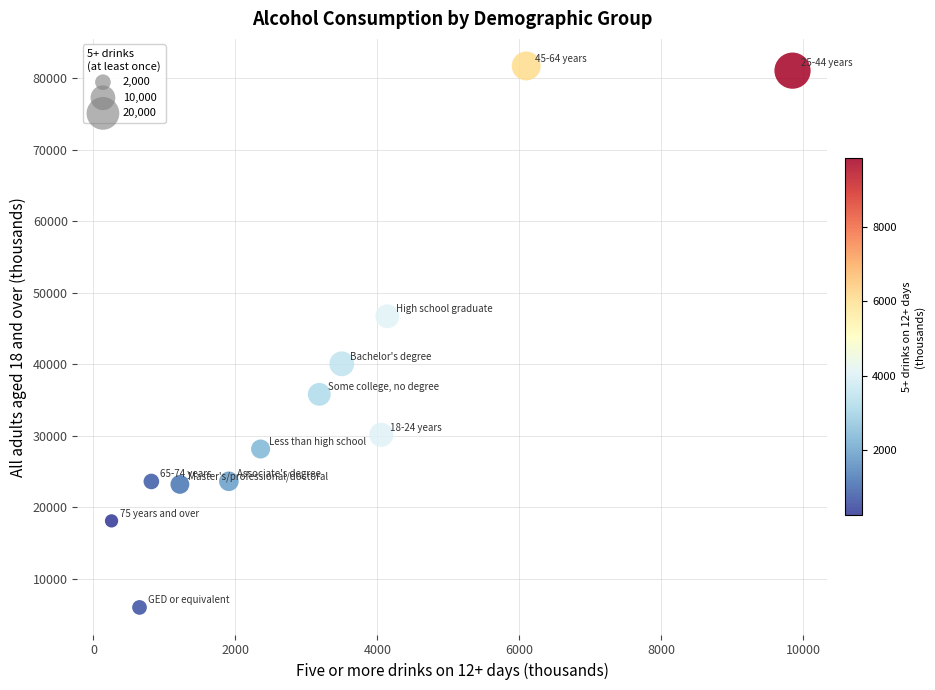

What is the range of Y values (max minus min)?

75766